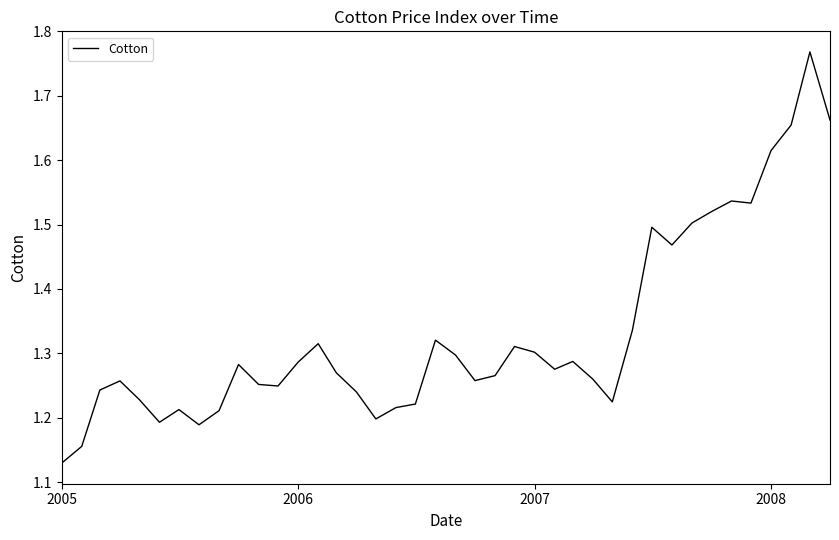

What is the difference between the maximum and minimum values?

0.6